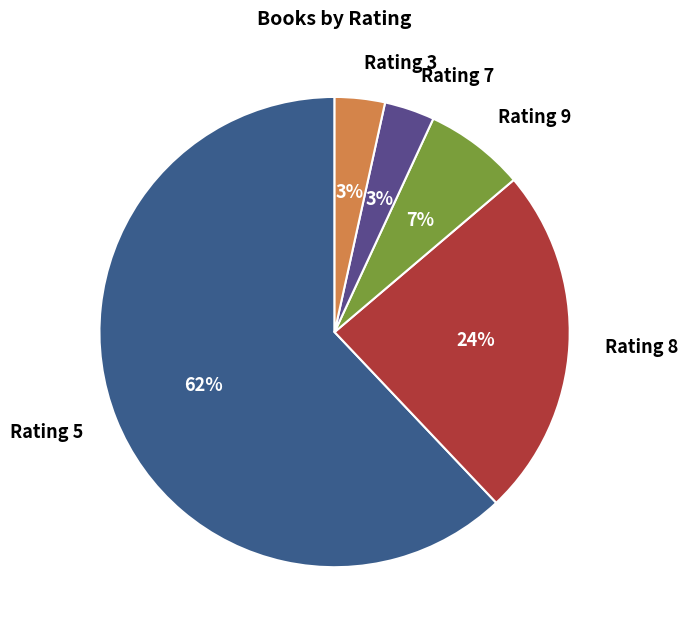

To the nearest percent, what is the average slice percentage?

20%